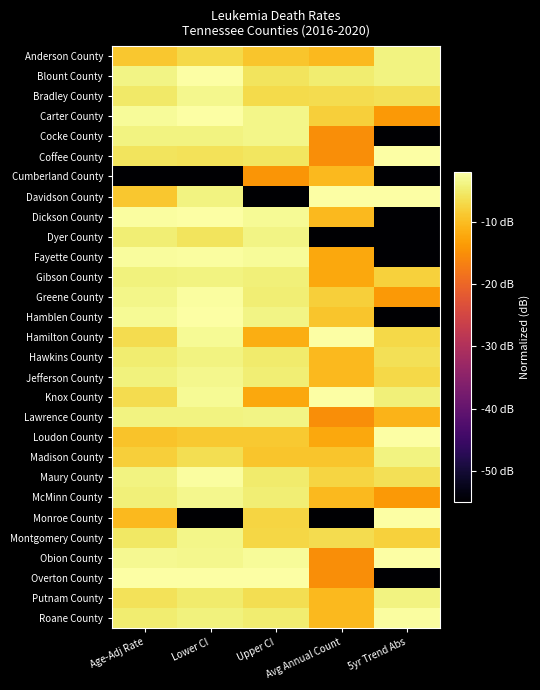

Which category has the highest value across all series?

Avg Annual Count